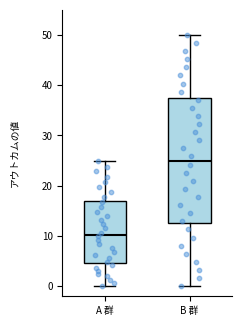

Which box is the tallest, from its lower edge to its upper edge?

B 群